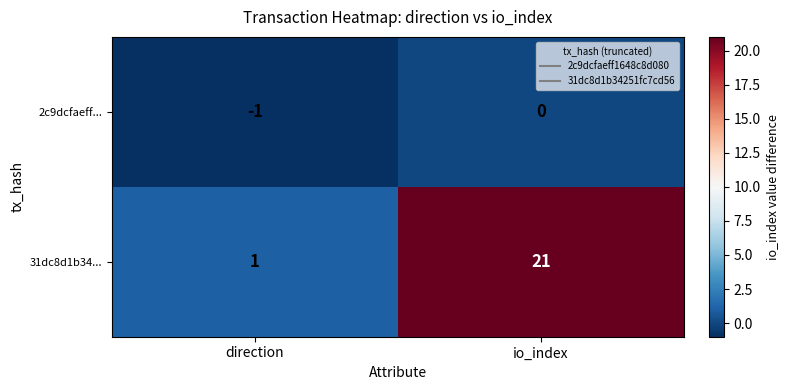

Rank the series by their maximum value, from lowest to highest.

2c9dcfaeff..., 31dc8d1b34...